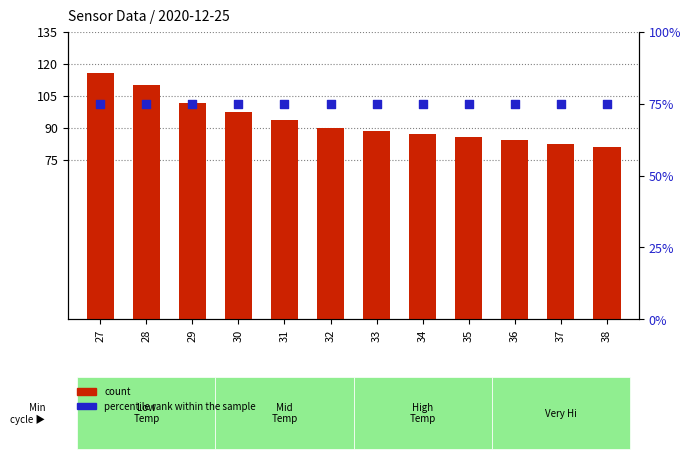

At how many categories does at least one series exceed 96?

4